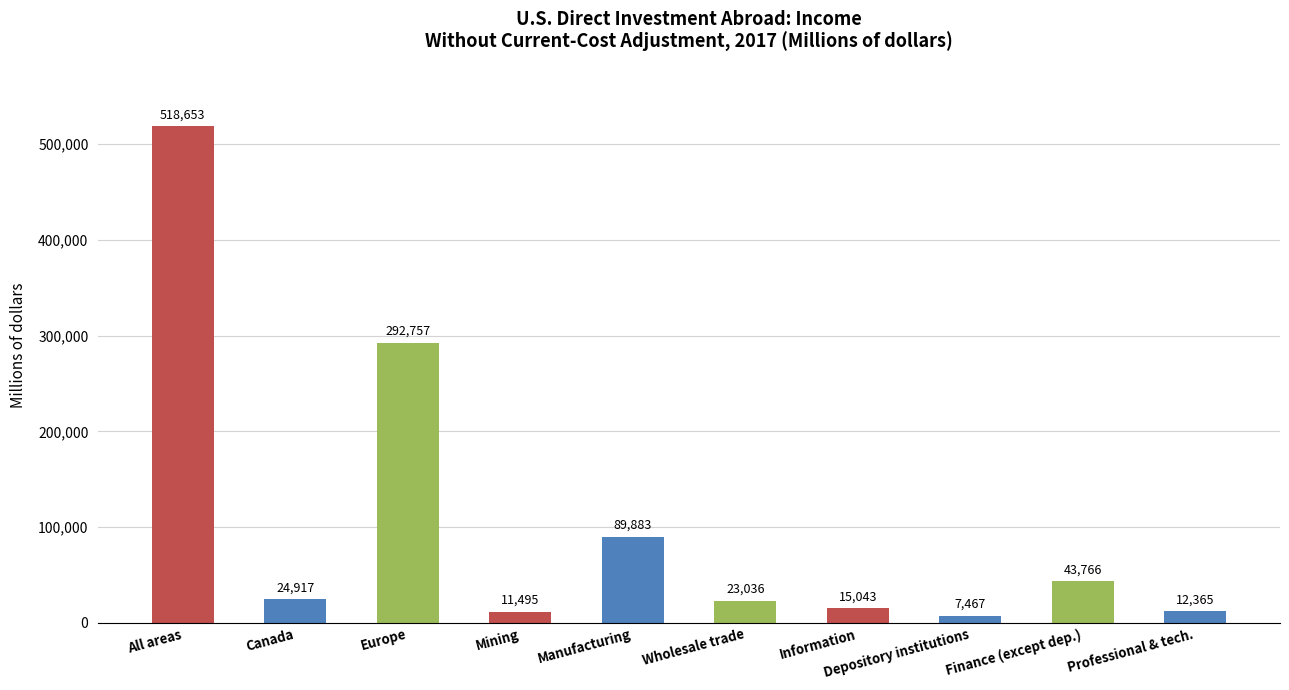

What is the sum of all values?

1039382